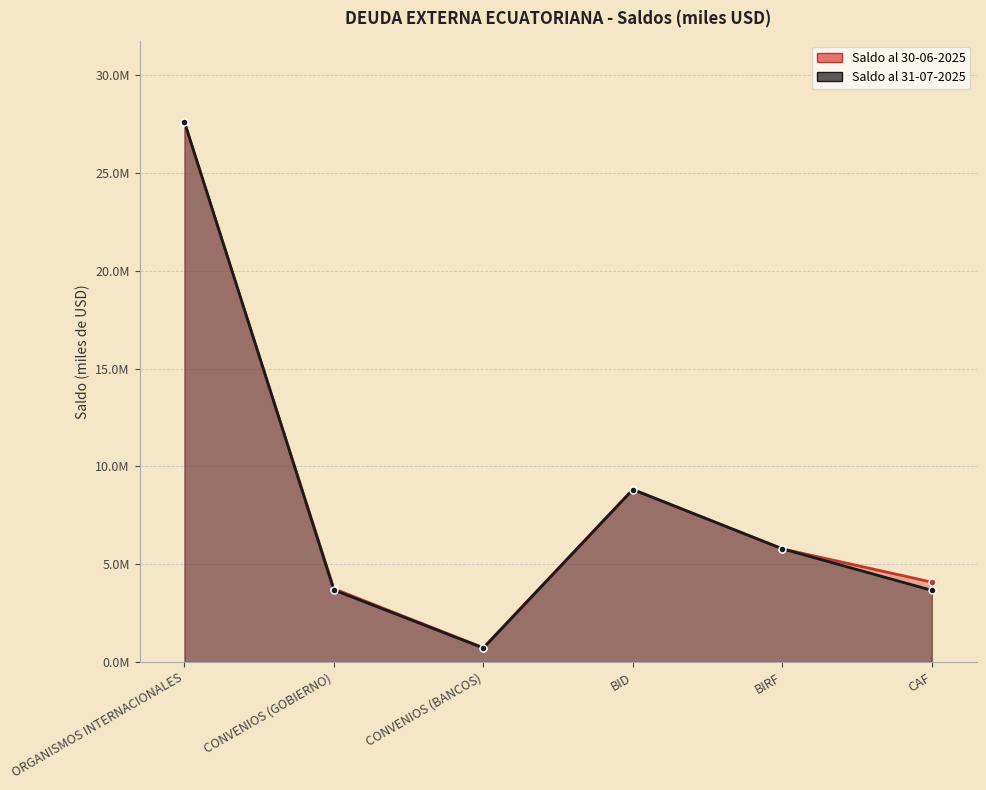

Is it true that Saldo al 31-07-2025 equals 8819504.0 at BID?

True